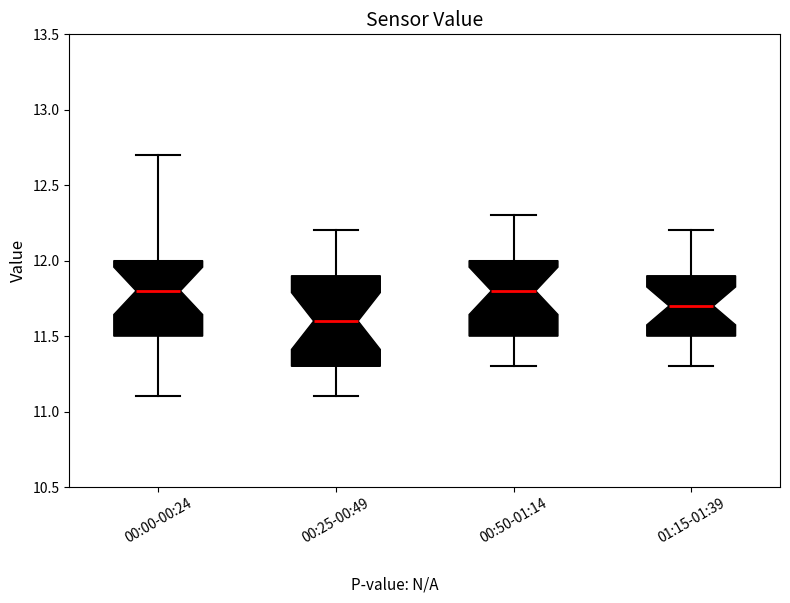

Comparing the boxes themselves (not the whiskers), which one is the tallest?

00:25-00:49